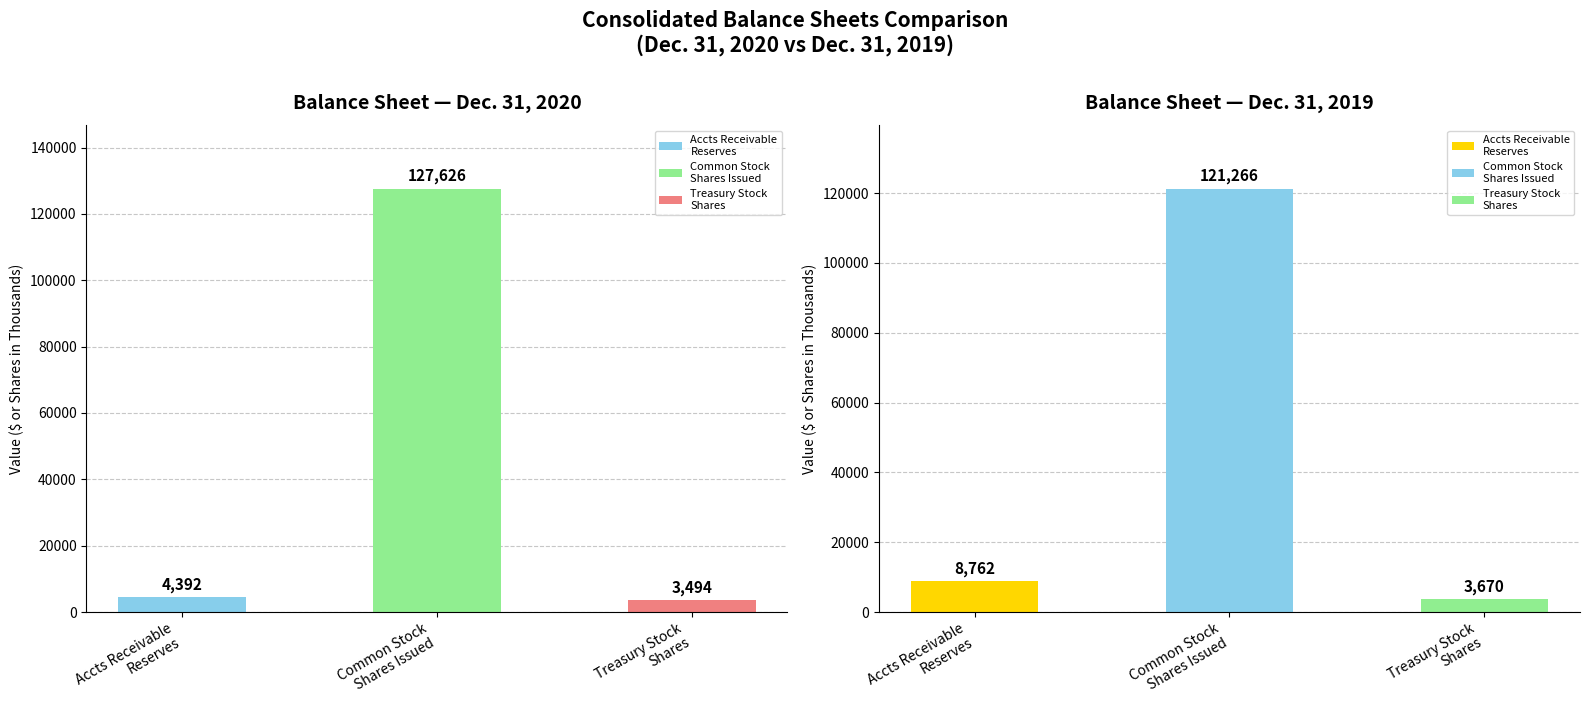

How many data points does each series have?

3